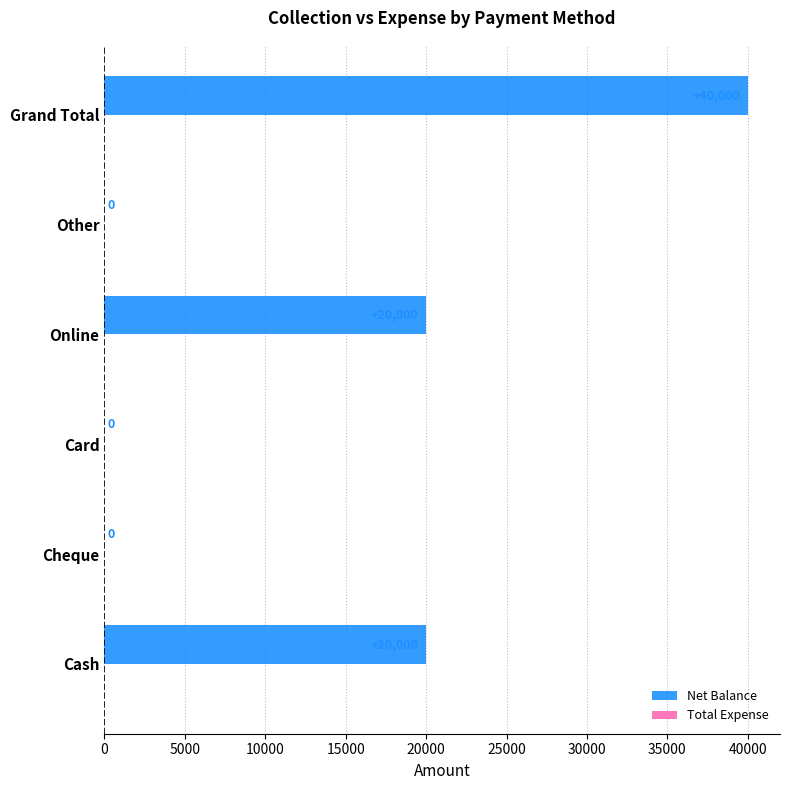

What is the sum of the values at Online and Card?

20000